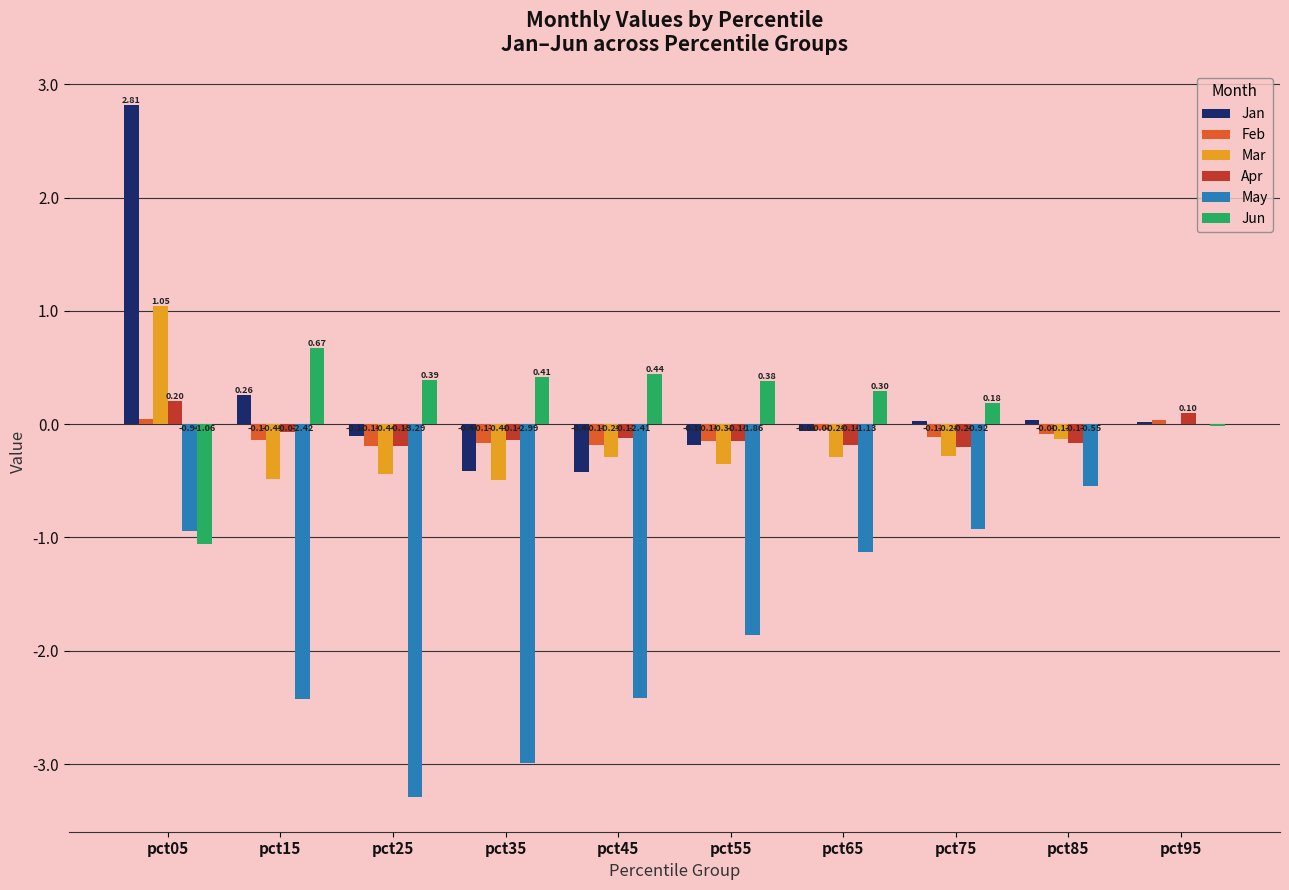

Between pct05 and pct45, which series saw the biggest shift?

Jan